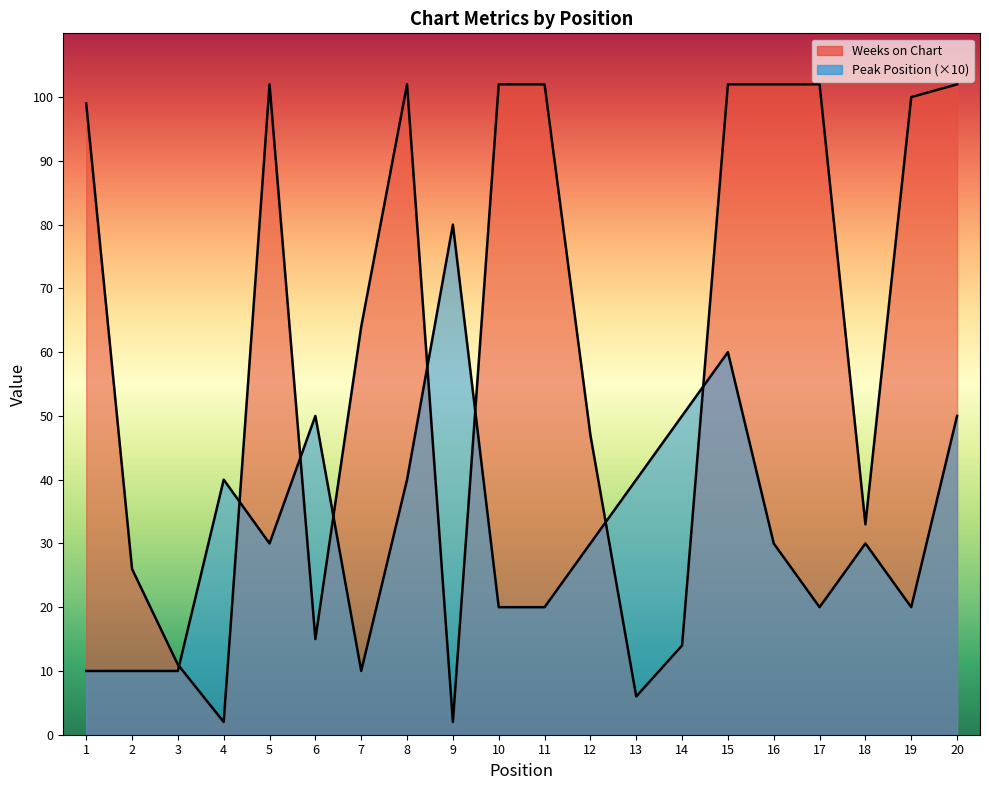

Between which two adjacent categories do Peak Position and Weeks on Chart first intersect?

3 and 4